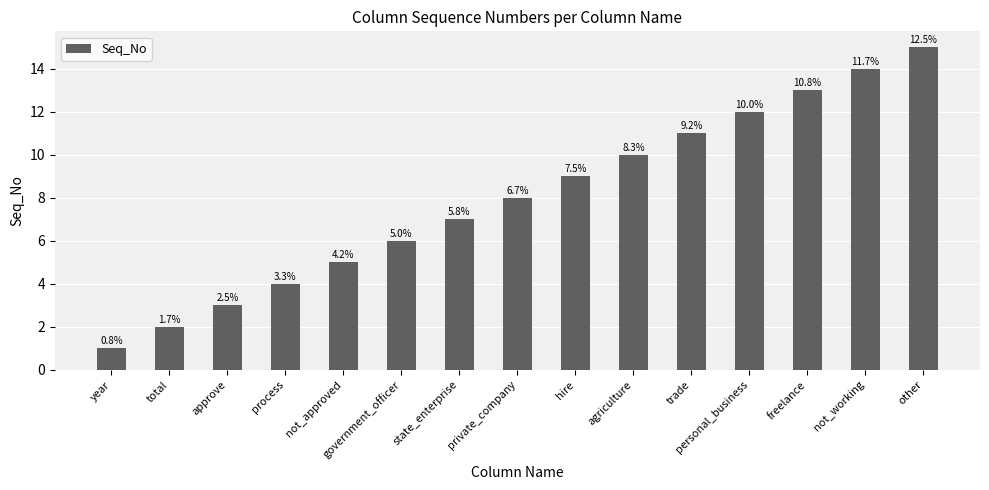

Is it true that the value at other is 9?

False